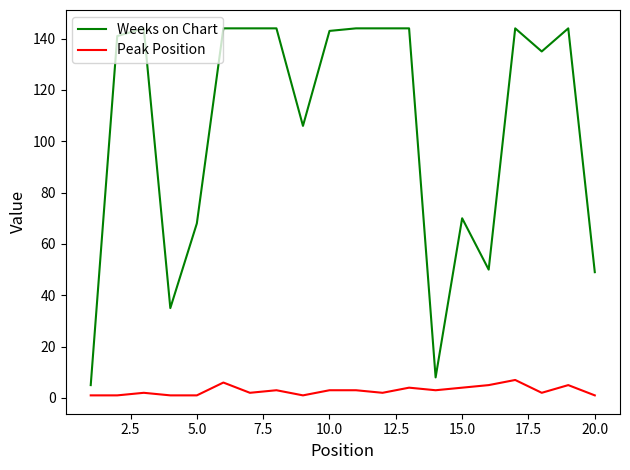

List the series in order of their peak value, lowest first.

Peak Position, Weeks on Chart